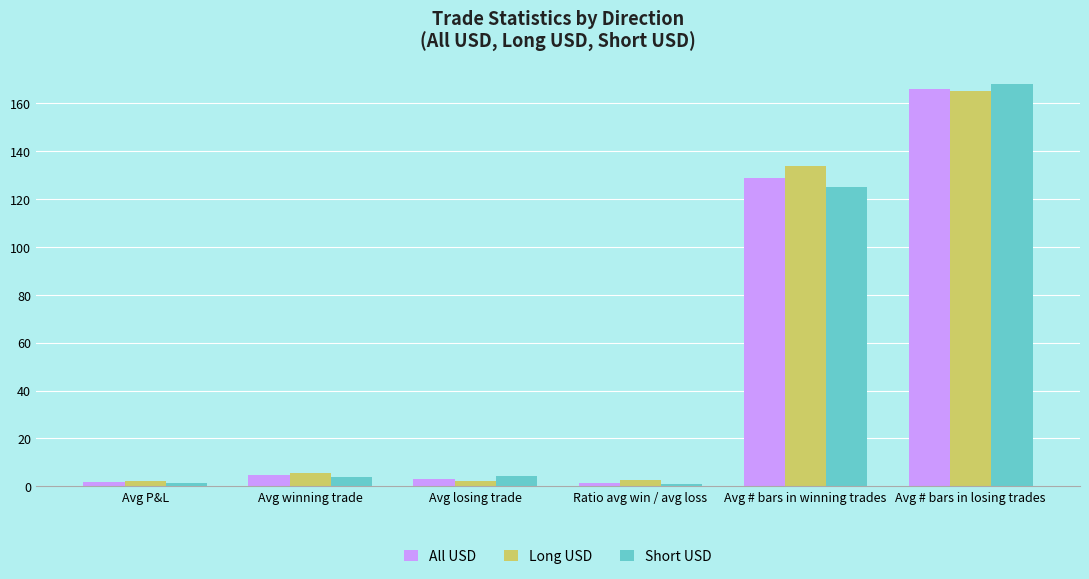

What is the lowest value of the Short USD series?

0.9